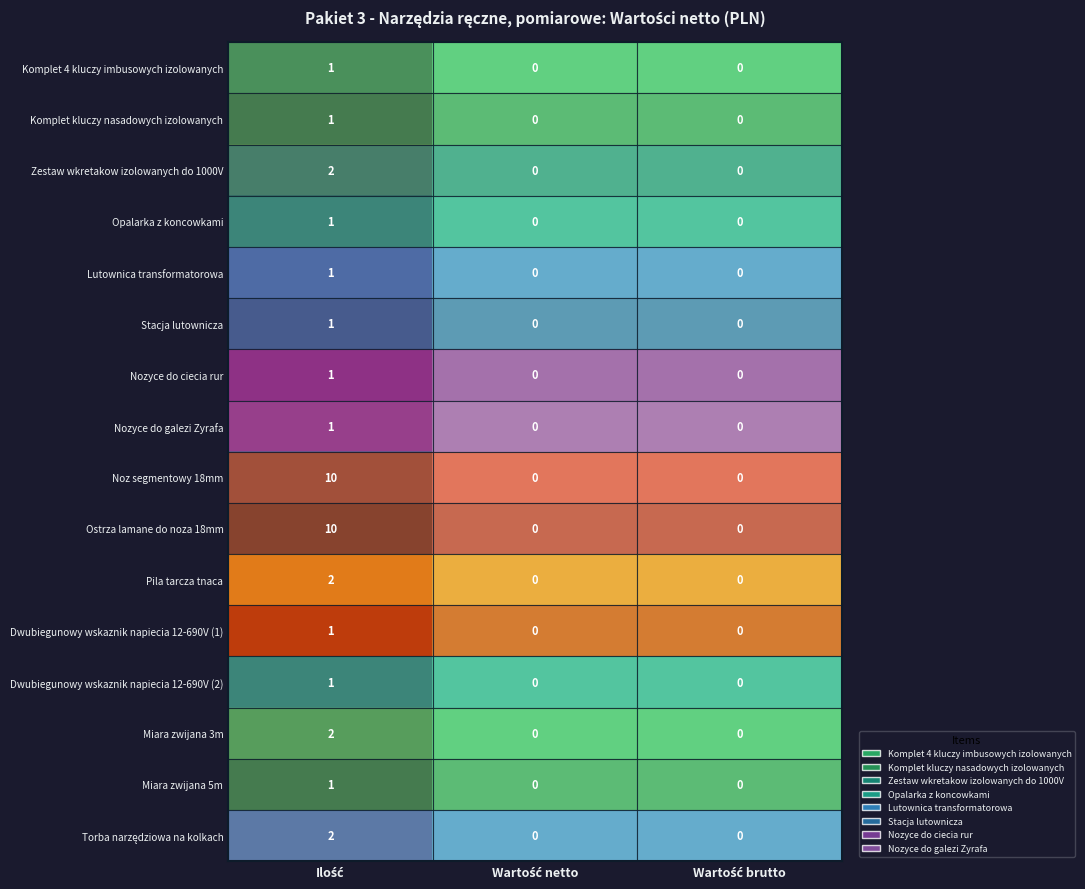

How many Zestaw wkretakow izolowanych do 1000V values are between 0 and 2?

3